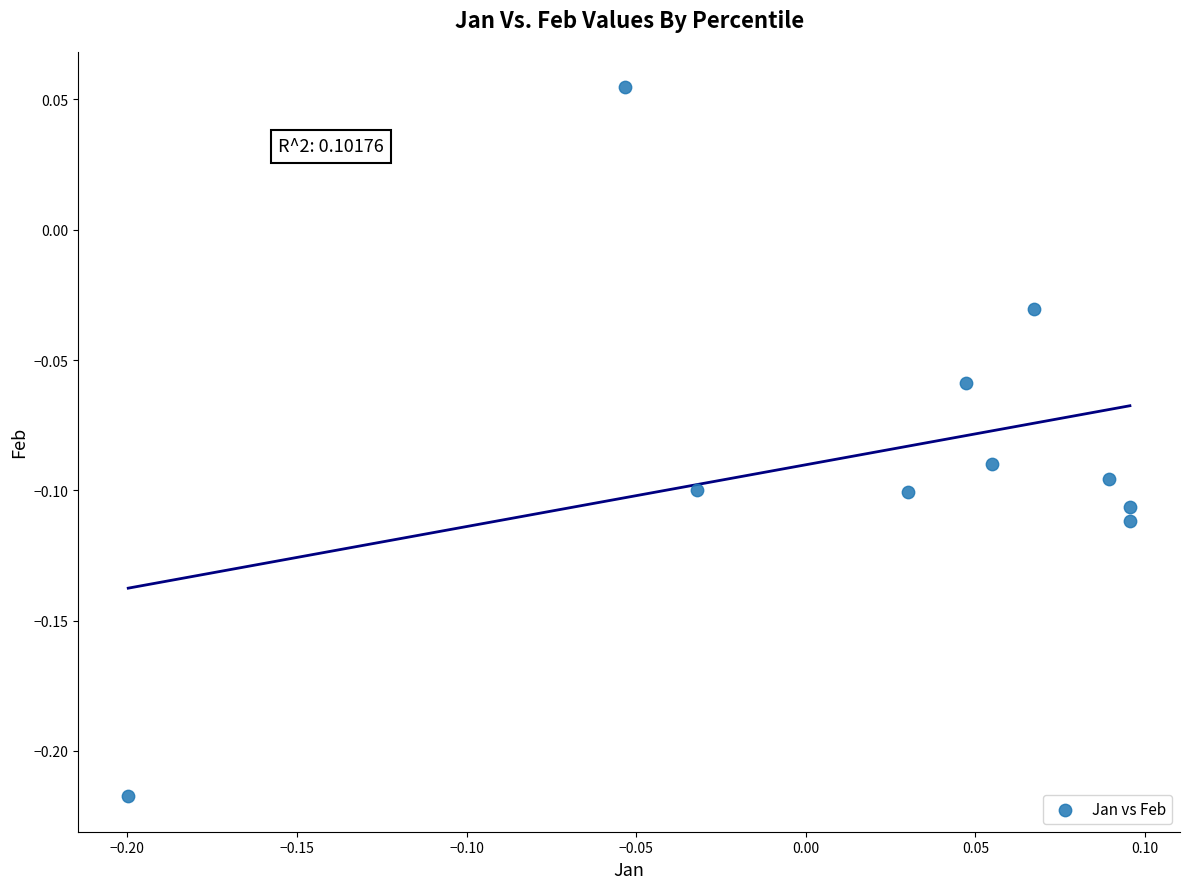

What is the range of Y values (max minus min)?

0.3